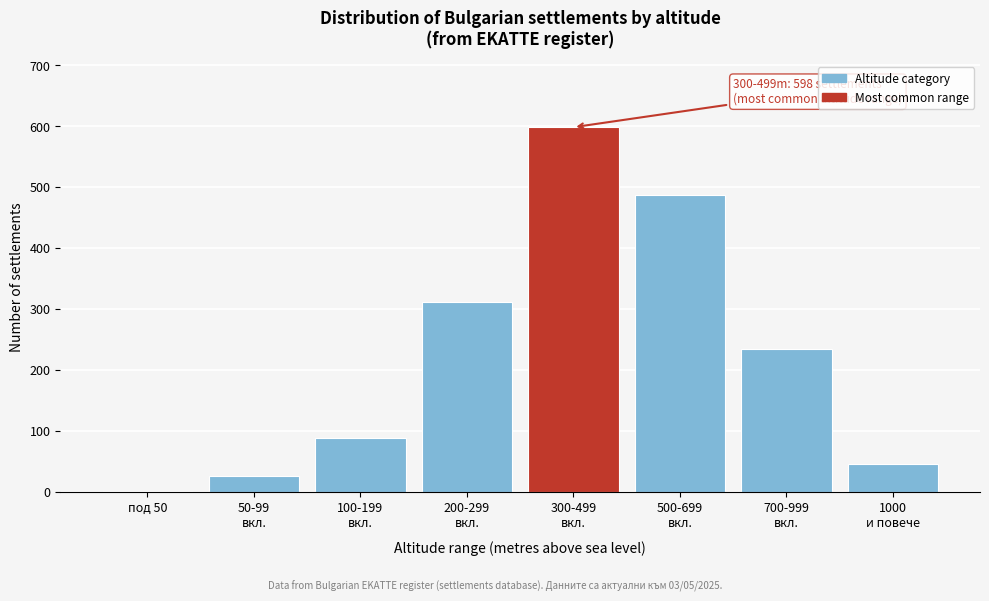

What is the greatest value displayed?

598